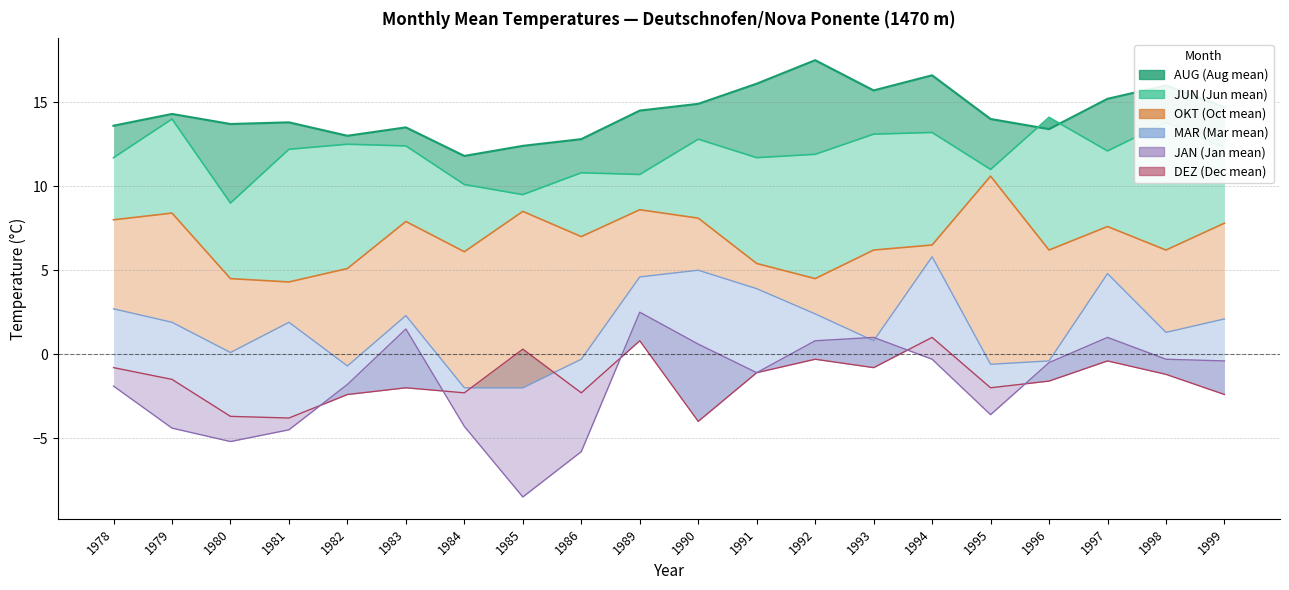

What is the difference between the DEZ values at 1997 and 1990?

3.6